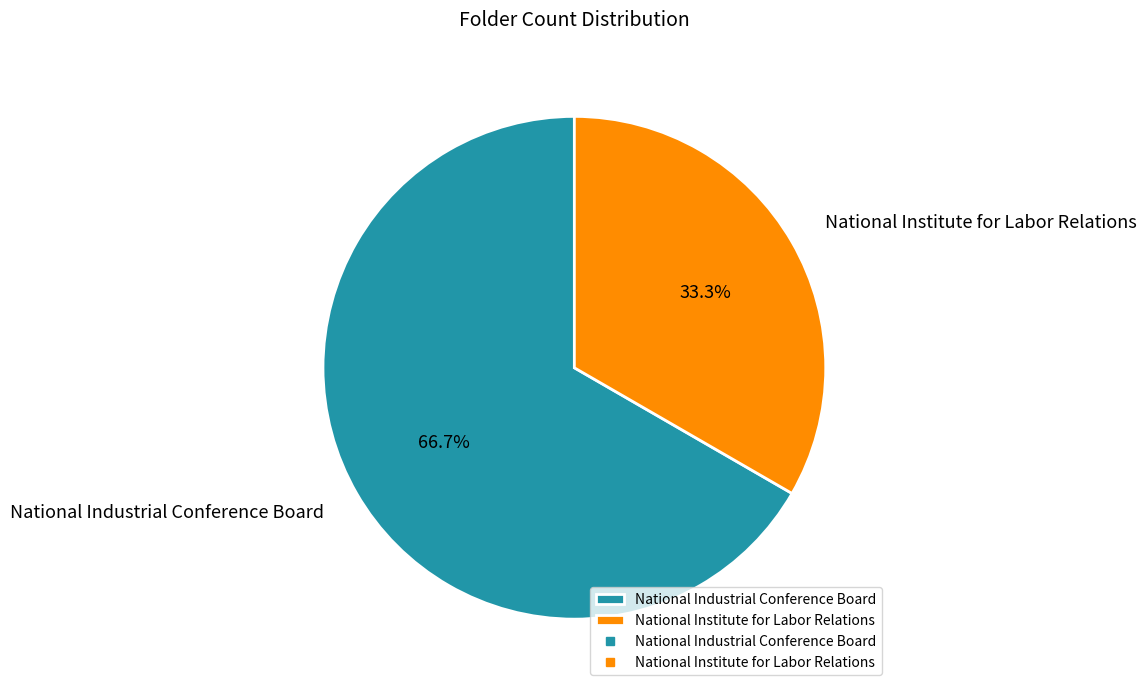

Which slice is the smallest?

National Institute for Labor Relations